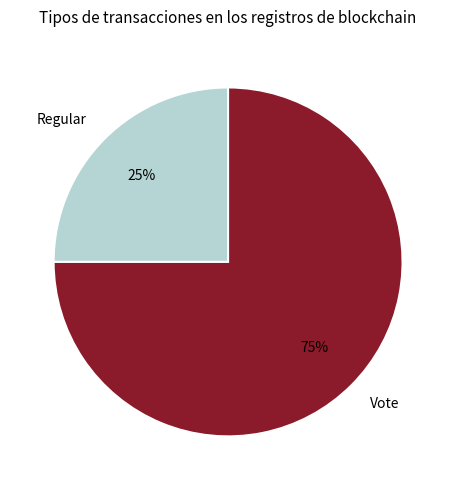

To the nearest percent, what is the difference between the Vote and Regular slice percentages?

50%